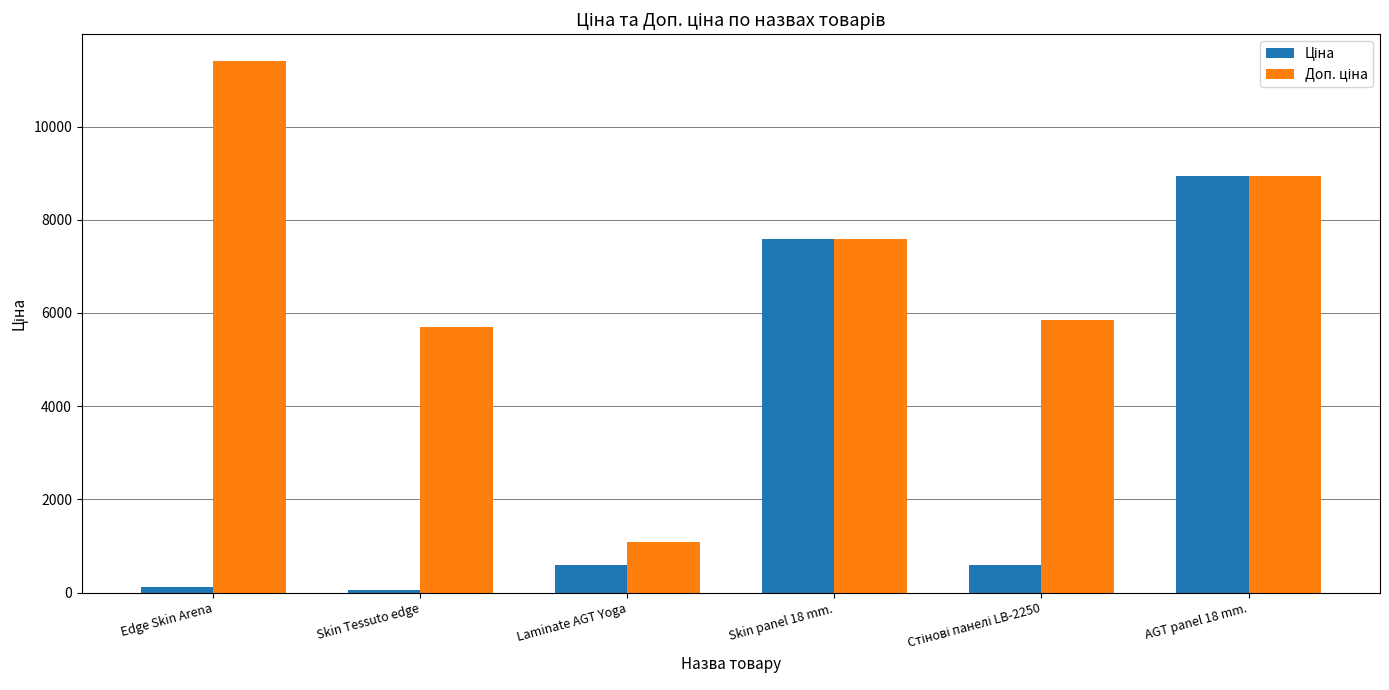

What is the label of the 3rd bar from the right?

Skin panel 18 mm.